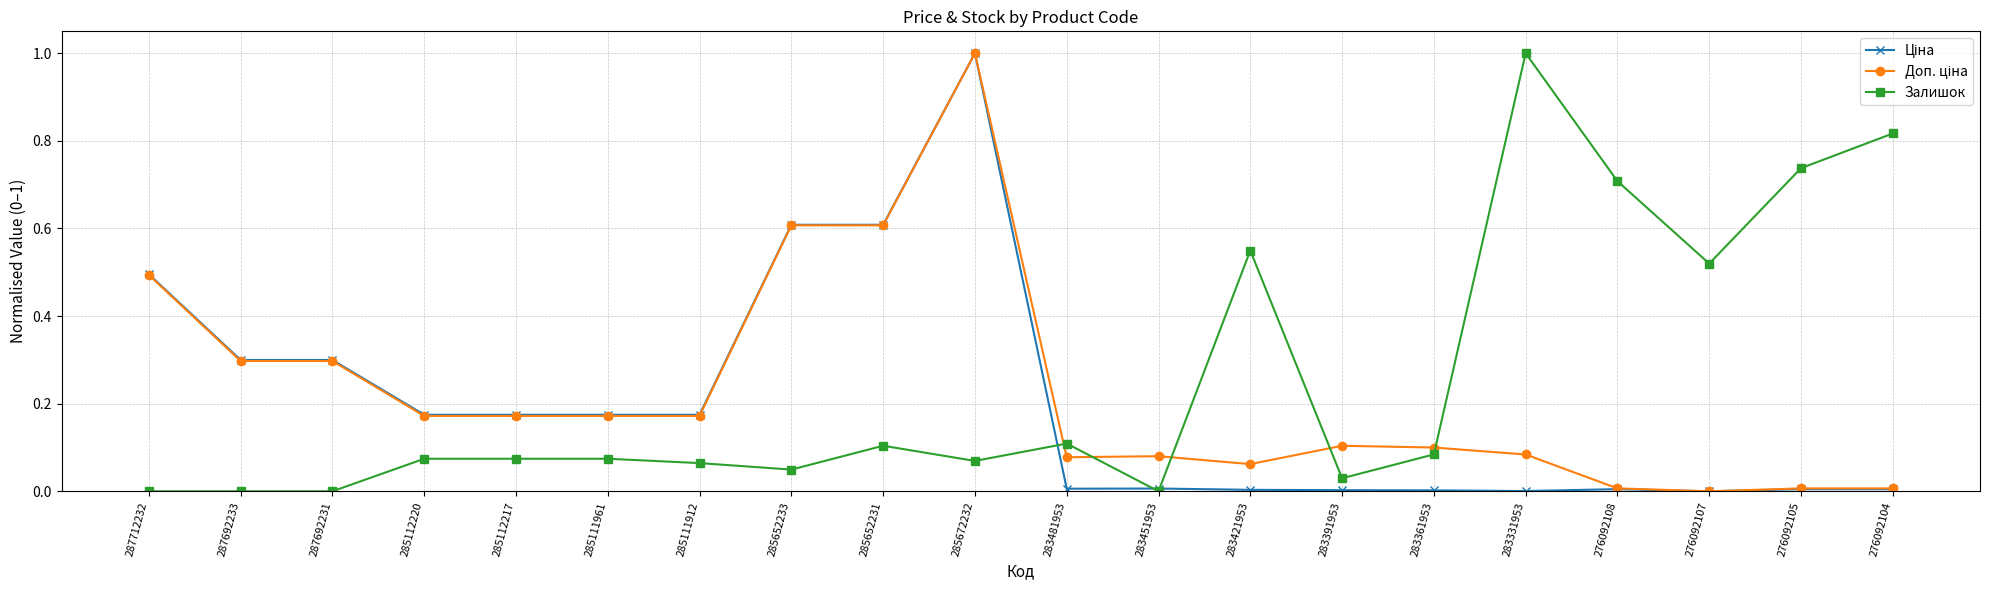

What is the label of the 19th point from the left?

276092105